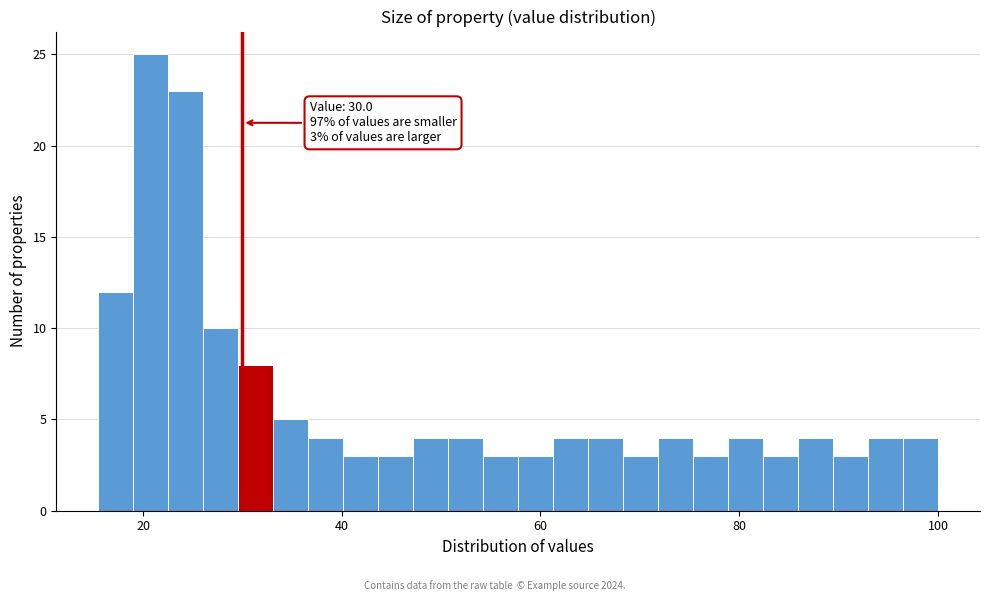

Read against the x-axis, roughly where is the centre of the tallest bar?

20